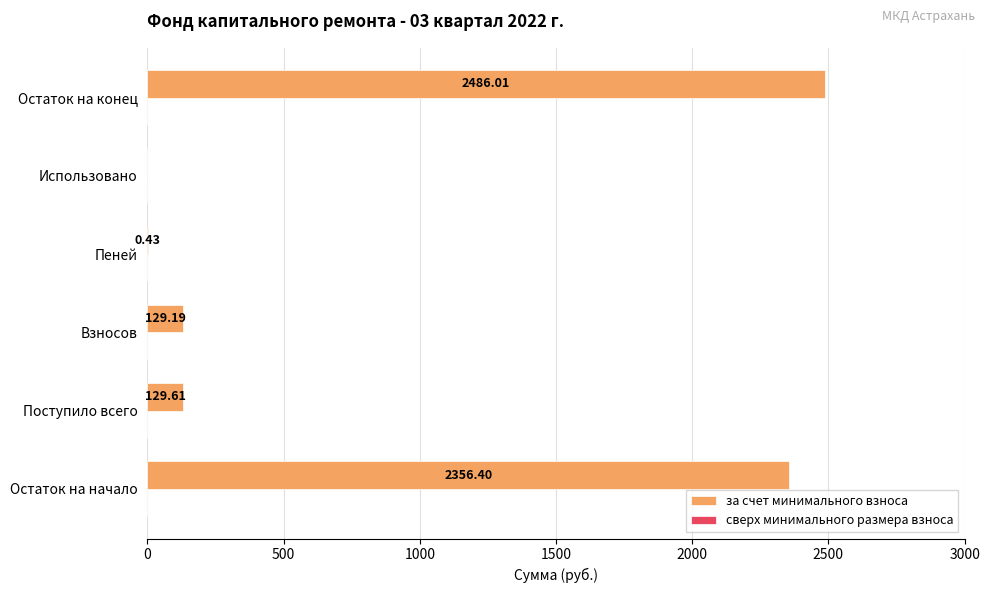

What is the sum of all values?

5101.6